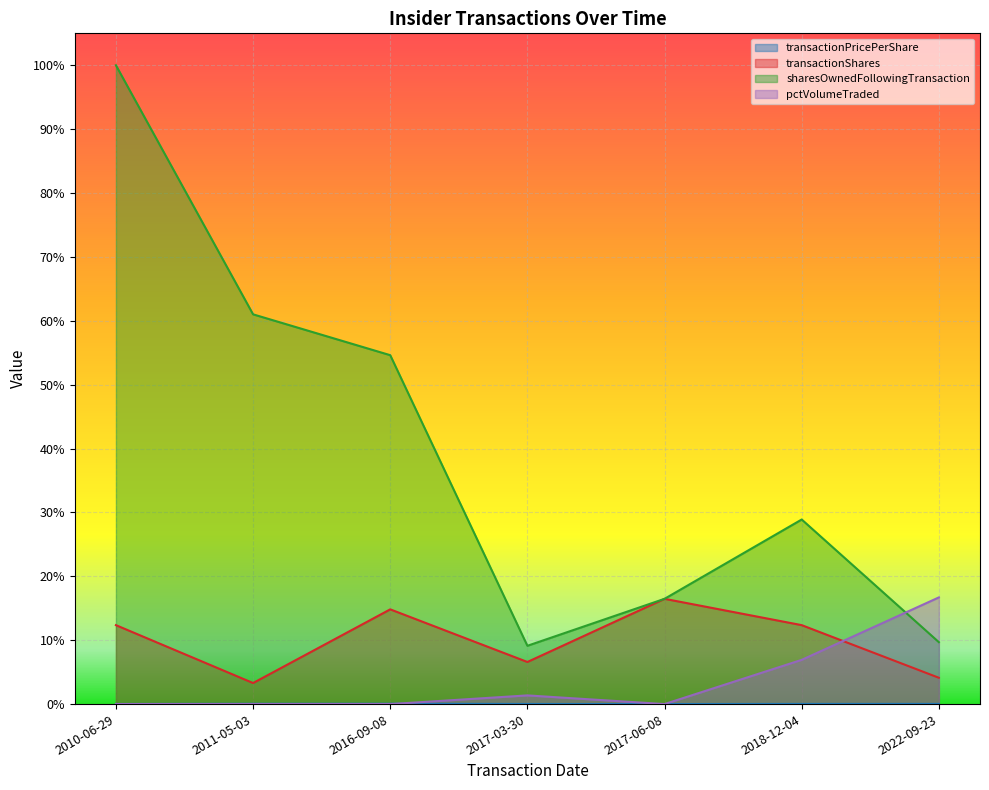

What are all the series names shown in the legend?

transactionPricePerShare, transactionShares, sharesOwnedFollowingTransaction, pctVolumeTraded